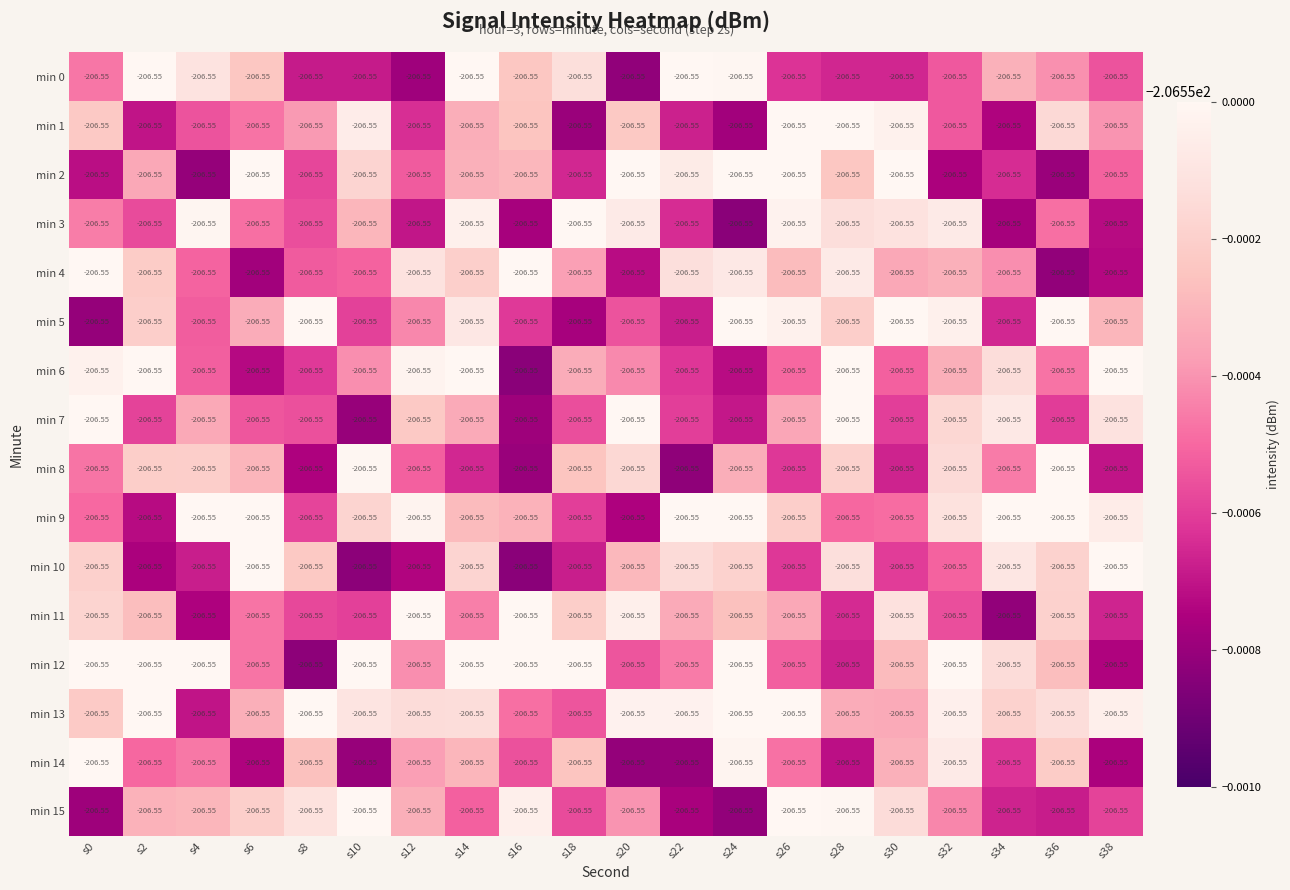

What is the minimum value for min 1?

-206.6